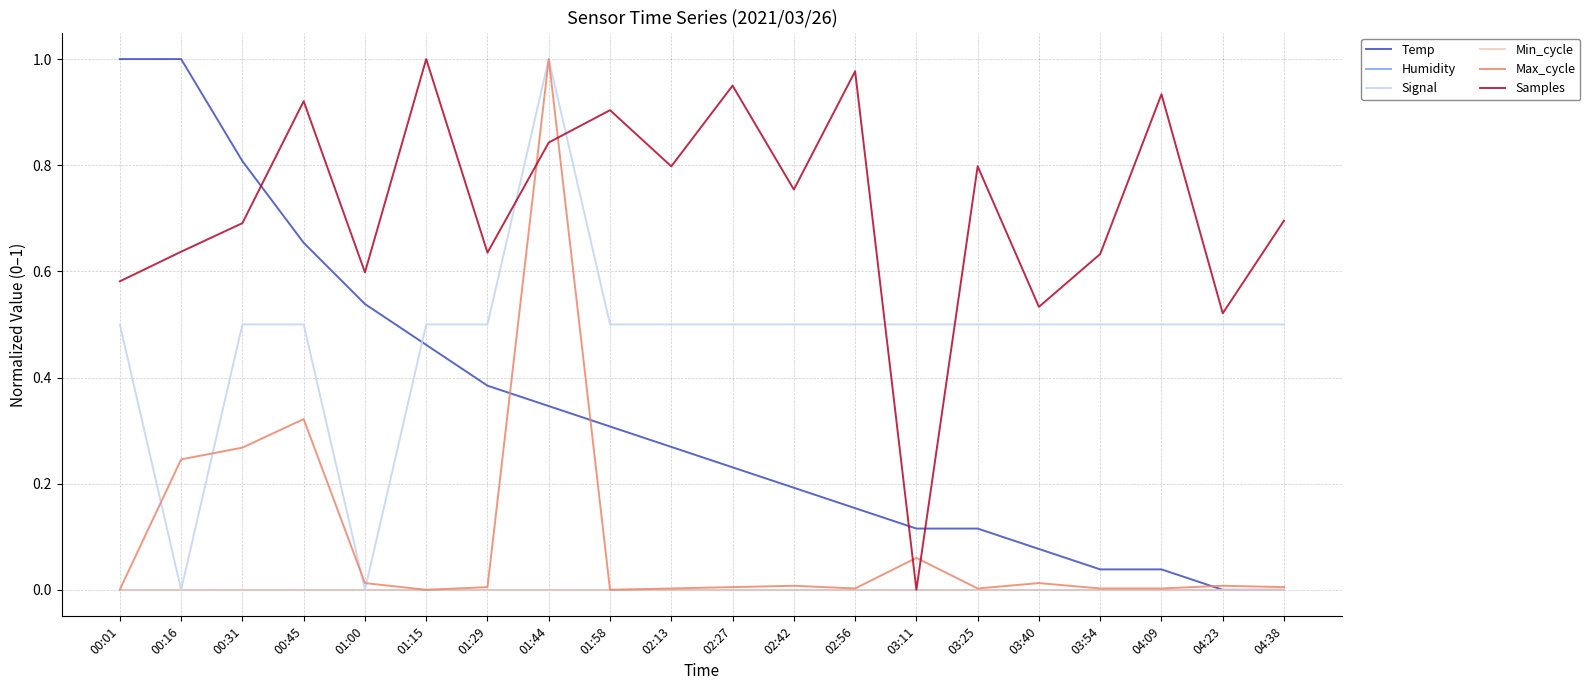

Does the chart have visible grid lines?

Yes